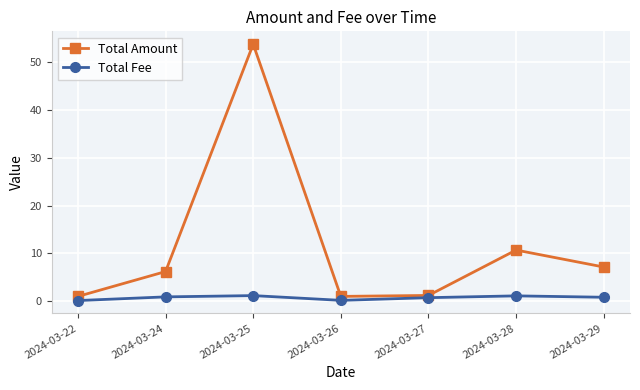

What is the sum of the Total Fee values at 2024-03-27 and 2024-03-22?

0.9